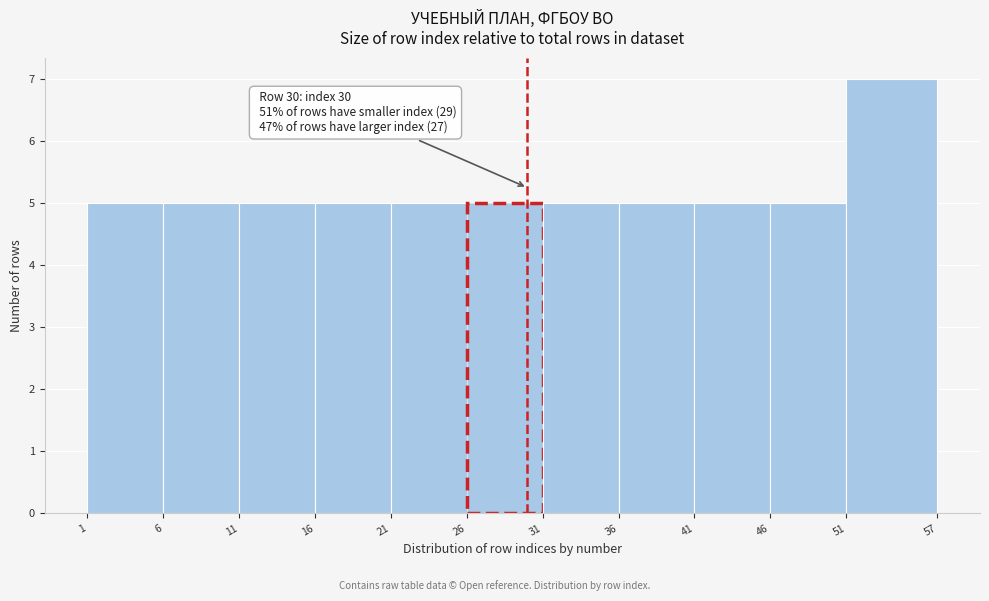

Which range on the x-axis has the tallest bar?

51 to 57